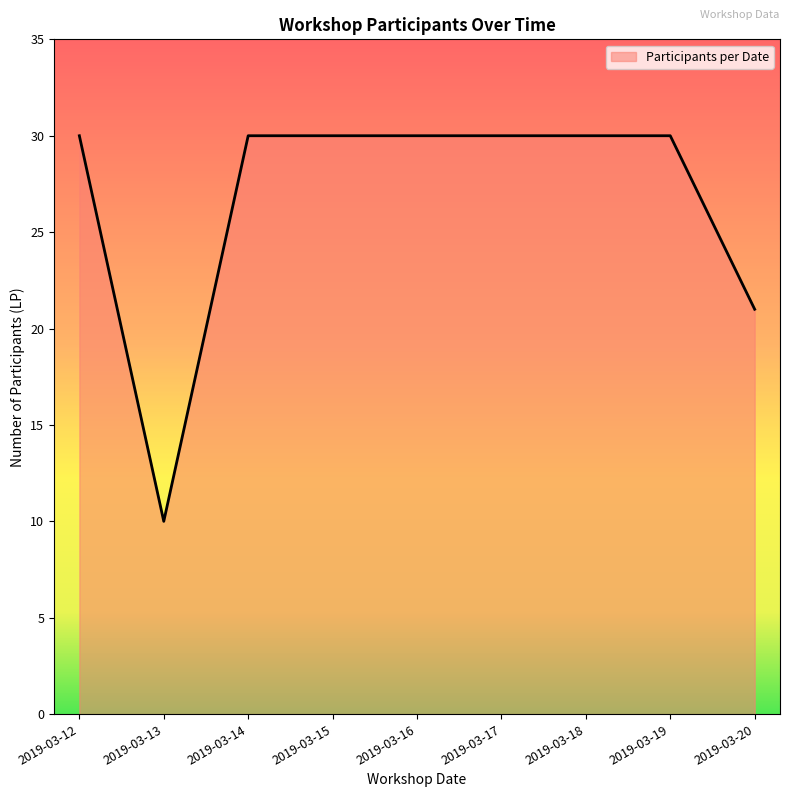

Is it true that the value at 2019-03-14 is 46?

False